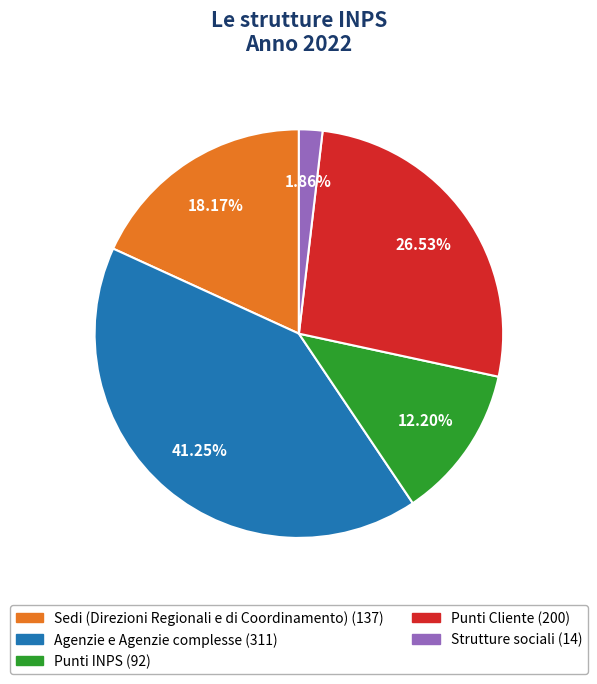

Rank the categories by value from lowest to highest.

Strutture sociali, Punti INPS, Sedi (Direzioni Regionali e di Coordinamento), Punti Cliente, Agenzie e Agenzie complesse